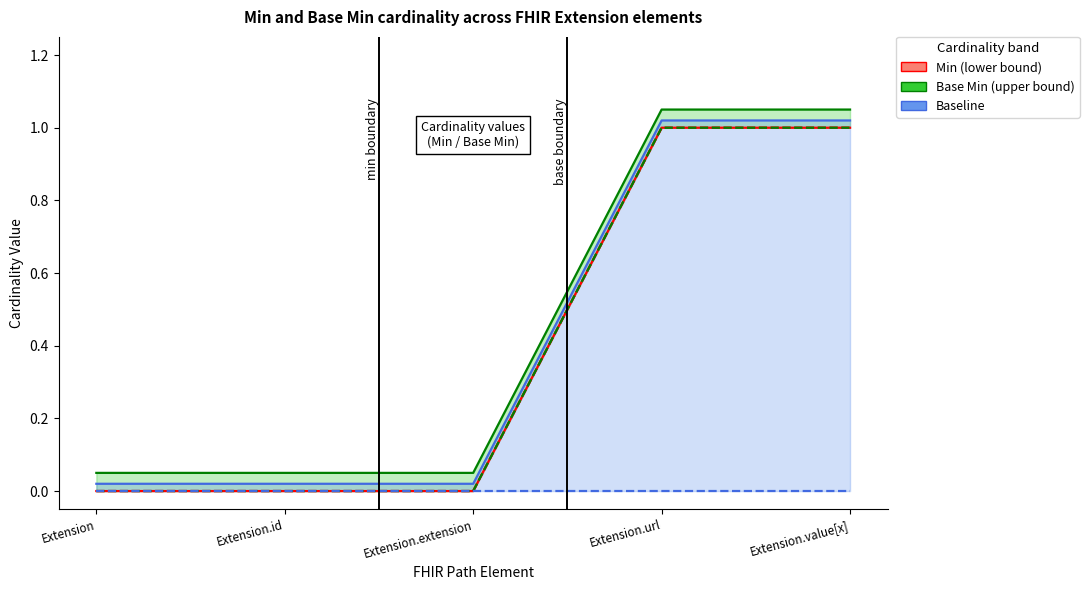

Rank the series by their maximum value, from highest to lowest.

Base Min, Min